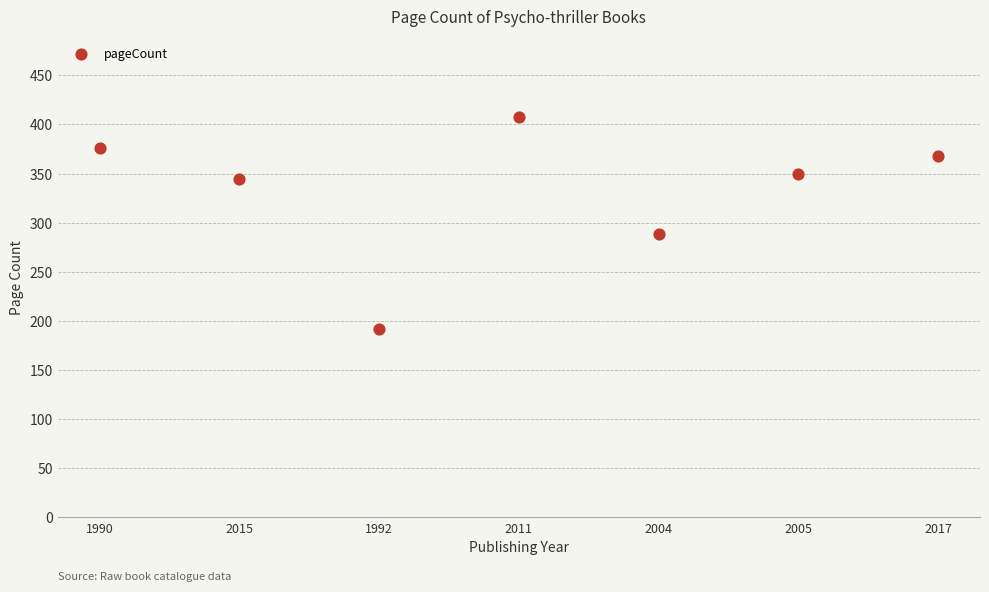

What Y value in the scatter plot is closest to 300?

288